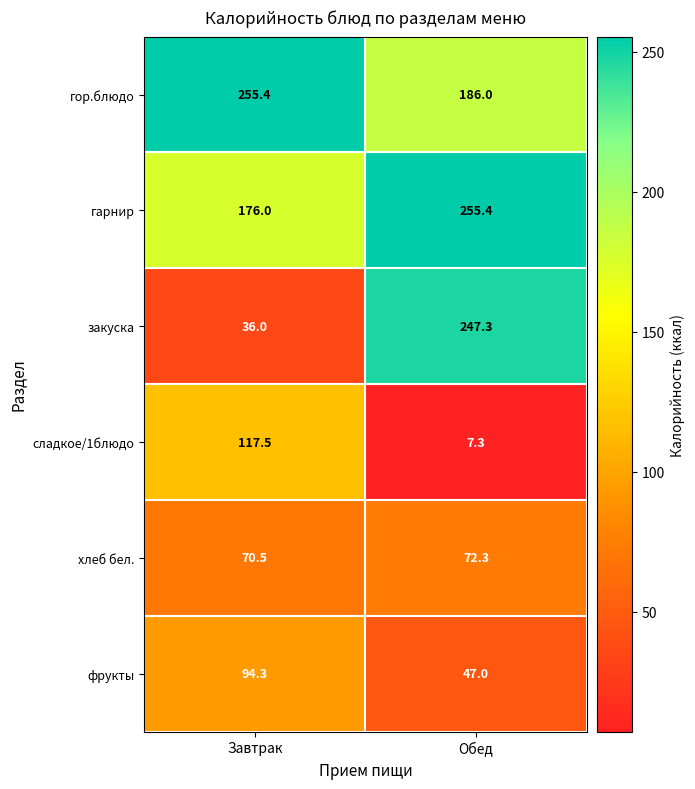

Where is гарнир nearest to the value 215?

Завтрак